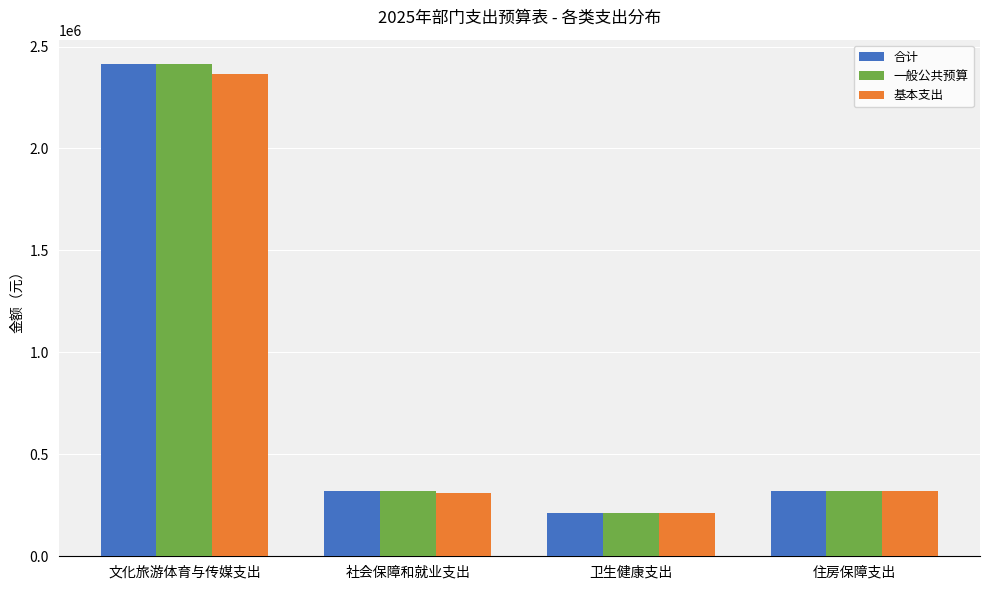

What is the difference between the 合计 values at 卫生健康支出 and 社会保障和就业支出?

108863.6